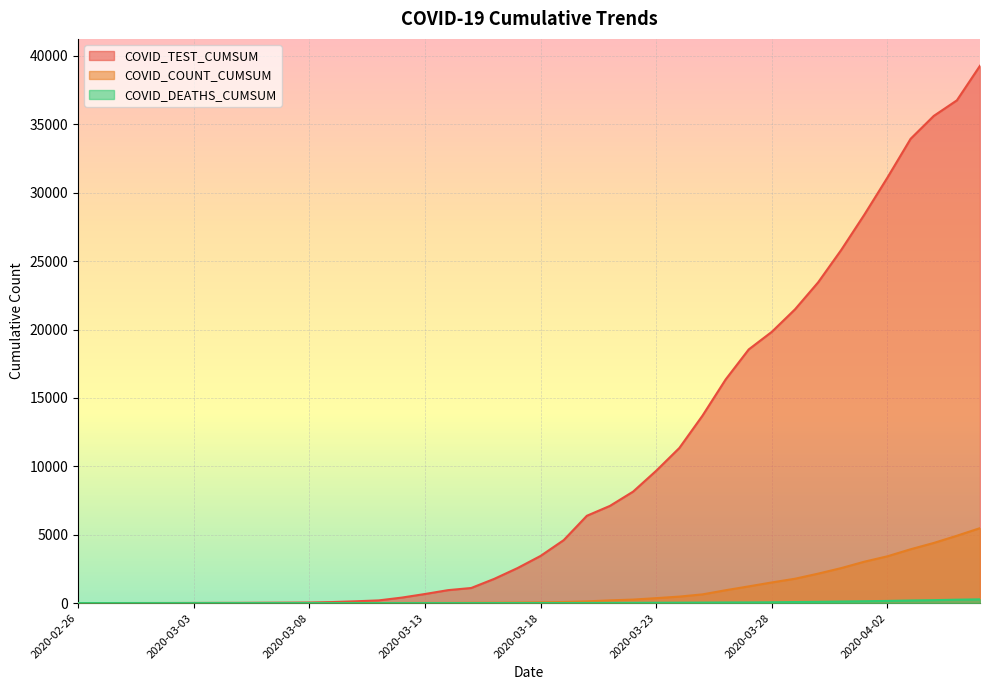

Is it true that COVID_COUNT_CUMSUM equals -2400 at 2020-02-26?

False